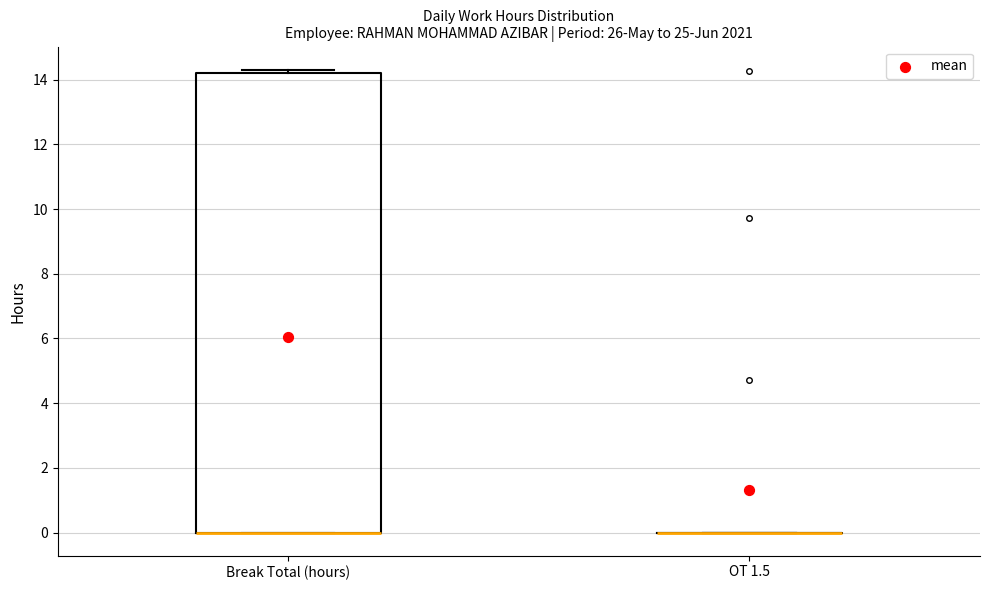

Reading left to right, transcribe this box plot: for each box, give where its median line is, the range the box spans, and where its two whiskers end, as read against the y-axis. The values are not printed on the chart, so give them approximately, as read against the axis.

Break Total (hours): median 0.0 (drawn on the box's lower edge), box 0.0 to 14.2, whiskers 0.0 to 14.4
OT 1.5: box collapsed to a line at 0.0, whiskers 0.0 to 0.0